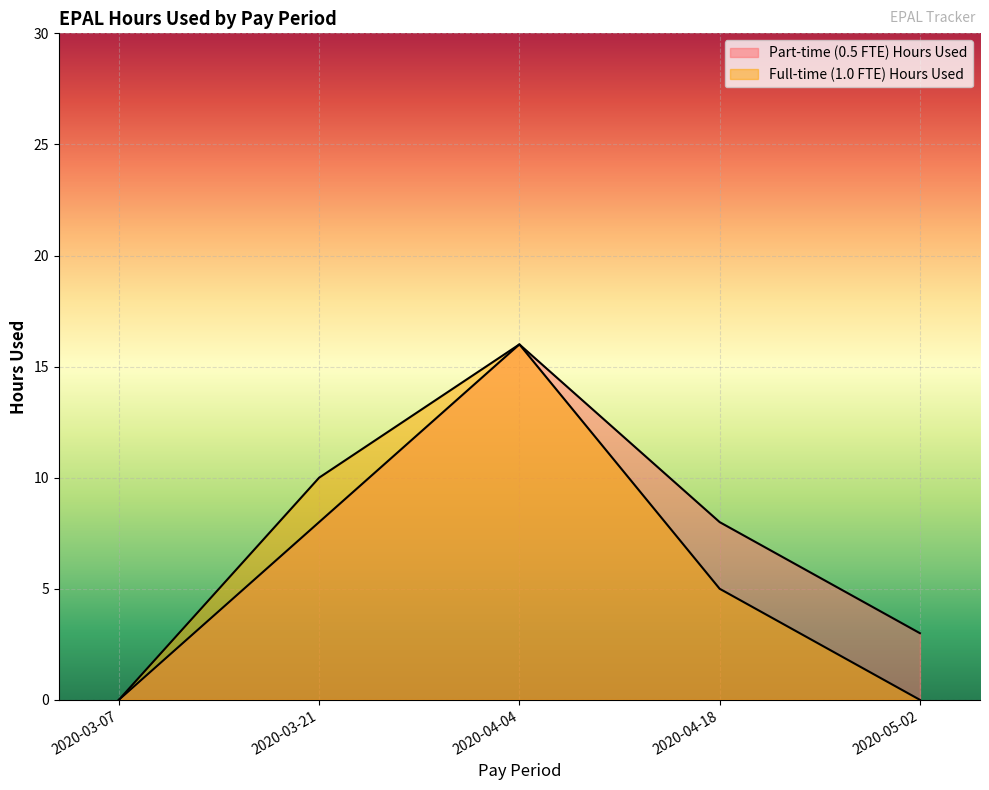

Count the number of data series in this chart.

2